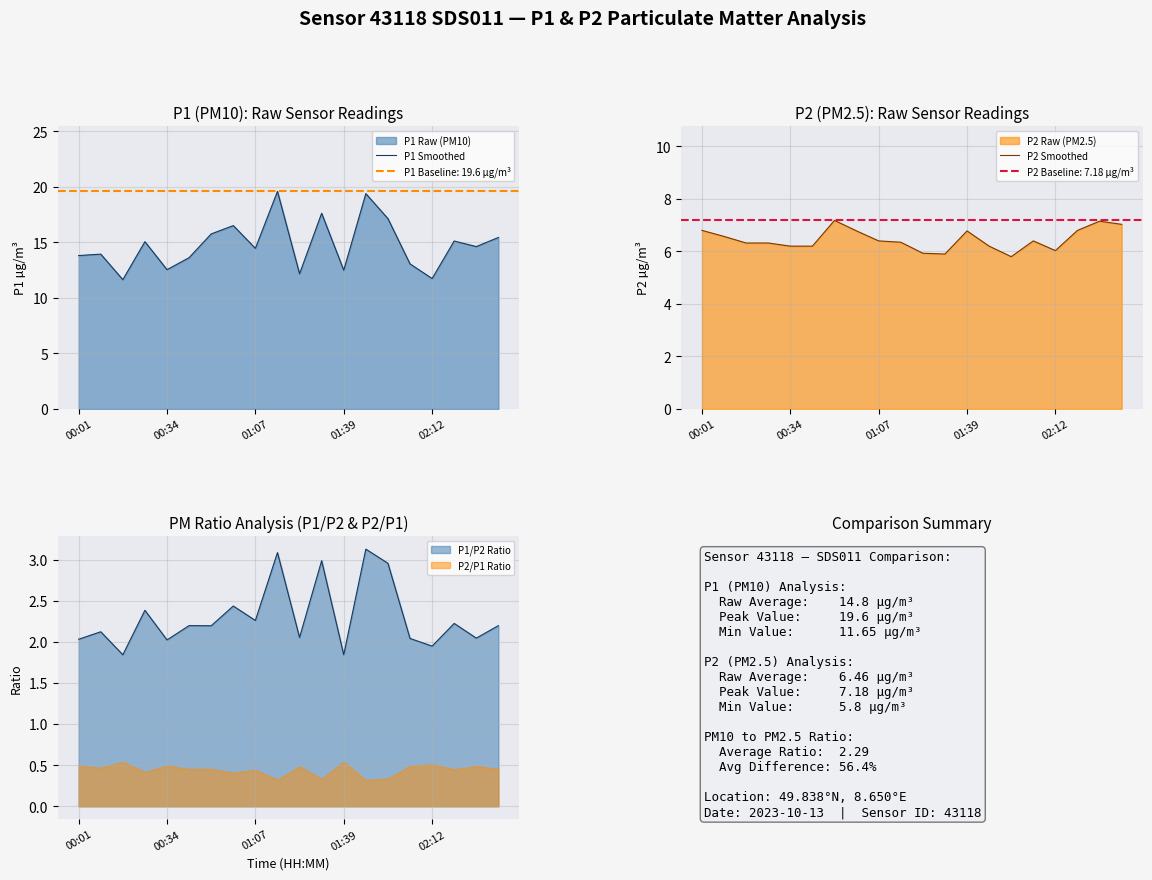

What is the difference between the maximum and minimum values in the P1 Smoothed series?

8.0